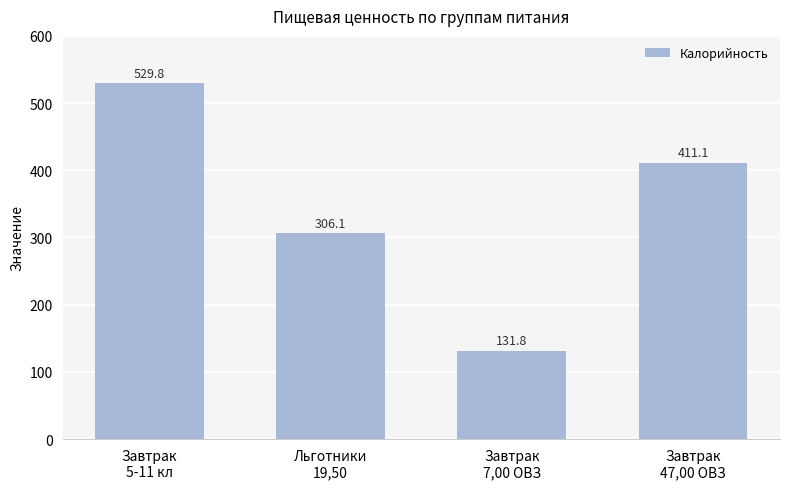

At which label does the data first exceed 411?

Завтрак
5-11 кл